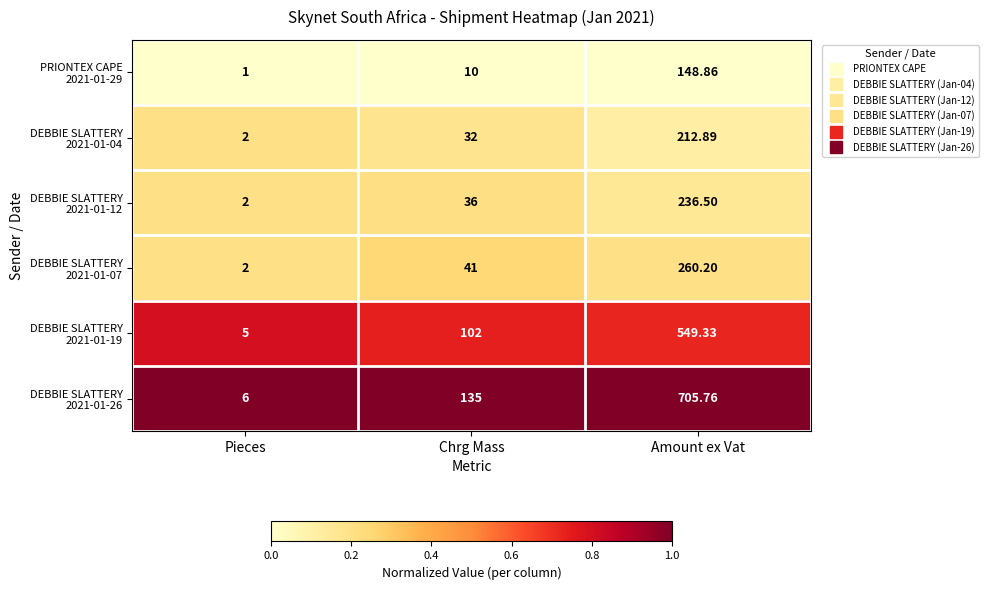

At which category is the sum across all series the highest?

Amount ex Vat